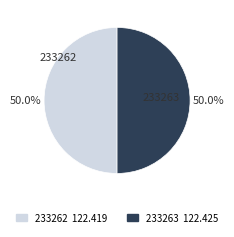

Do 233262 and 233263 together represent more than half of the pie?

Yes